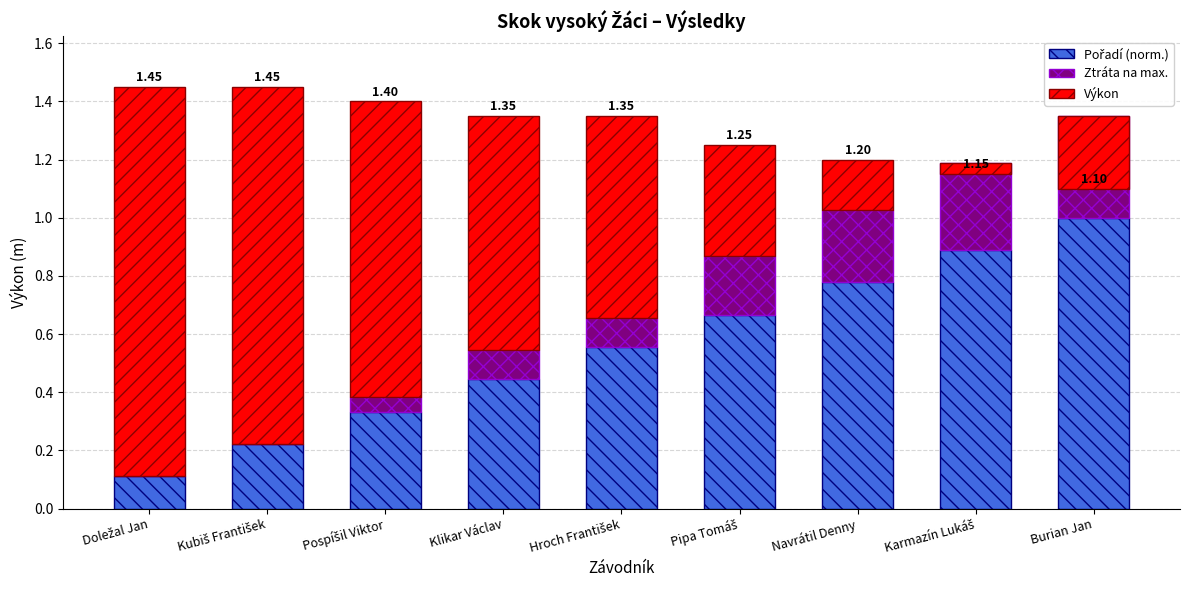

Is the value of Pořadí (norm.) at Karmazín Lukáš greater than the value of Výkon at Klikar Václav?

Yes